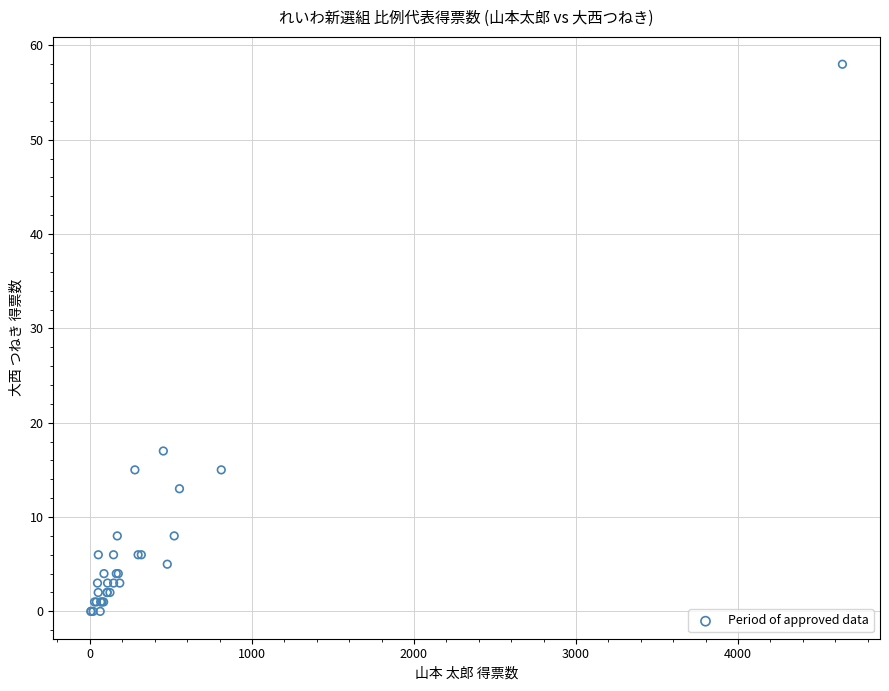

What Y value in the scatter plot is closest to 29?

17